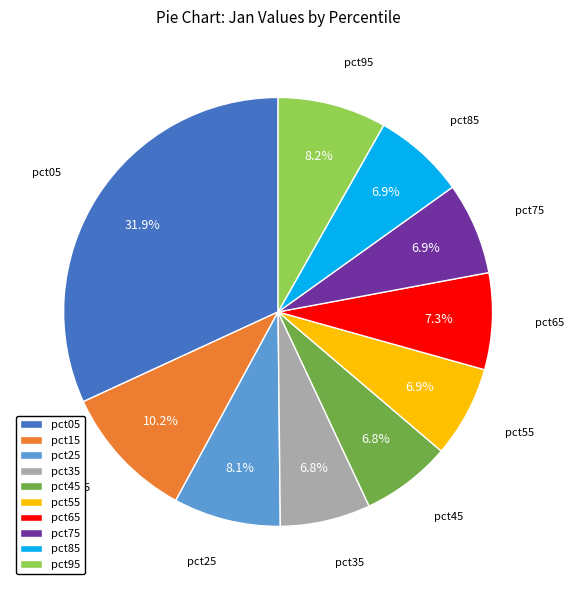

Is the sum of pct95 and pct45 greater than half?

No